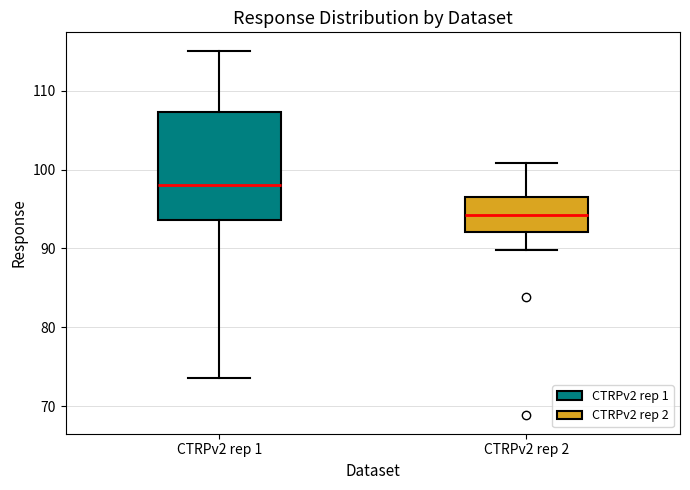

Reading left to right, transcribe this box plot: for each box, give where its median line is, the range the box spans, and where its two whiskers end, as read against the y-axis. The values are not printed on the chart, so give them approximately, as read against the axis.

CTRPv2 rep 1: median 98, box 94 to 107, whiskers 74 to 115
CTRPv2 rep 2: median 94, box 92 to 97, whiskers 90 to 101